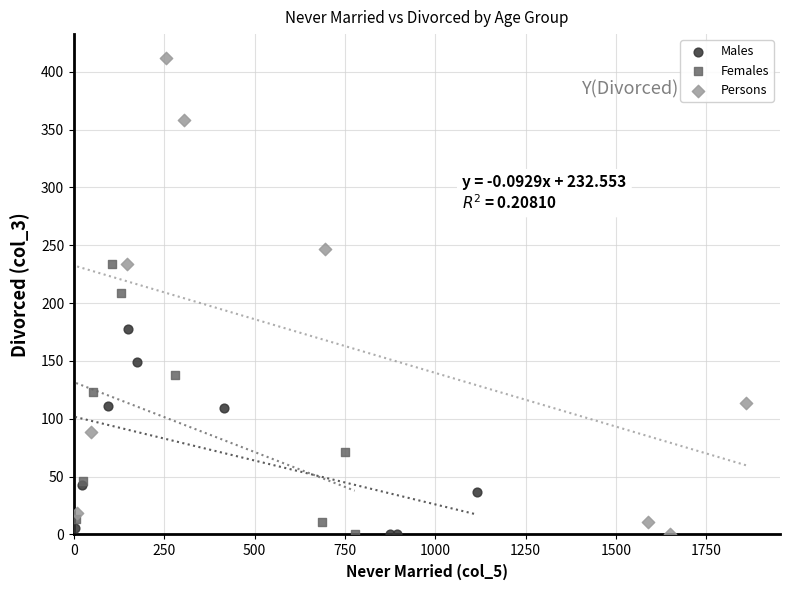

Which series contains the highest Y value?

Persons